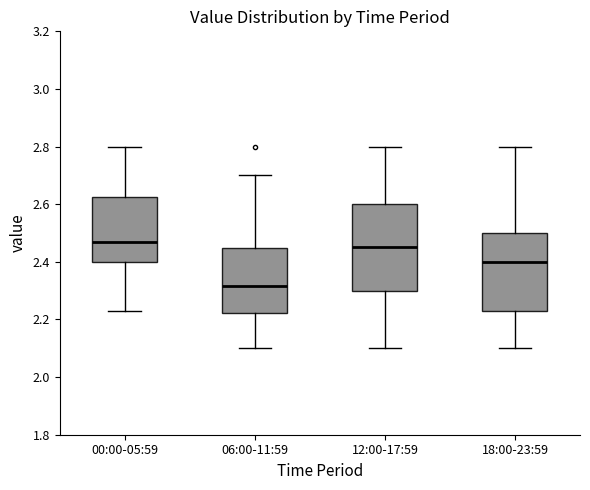

Which box has the lowest median line?

06:00-11:59